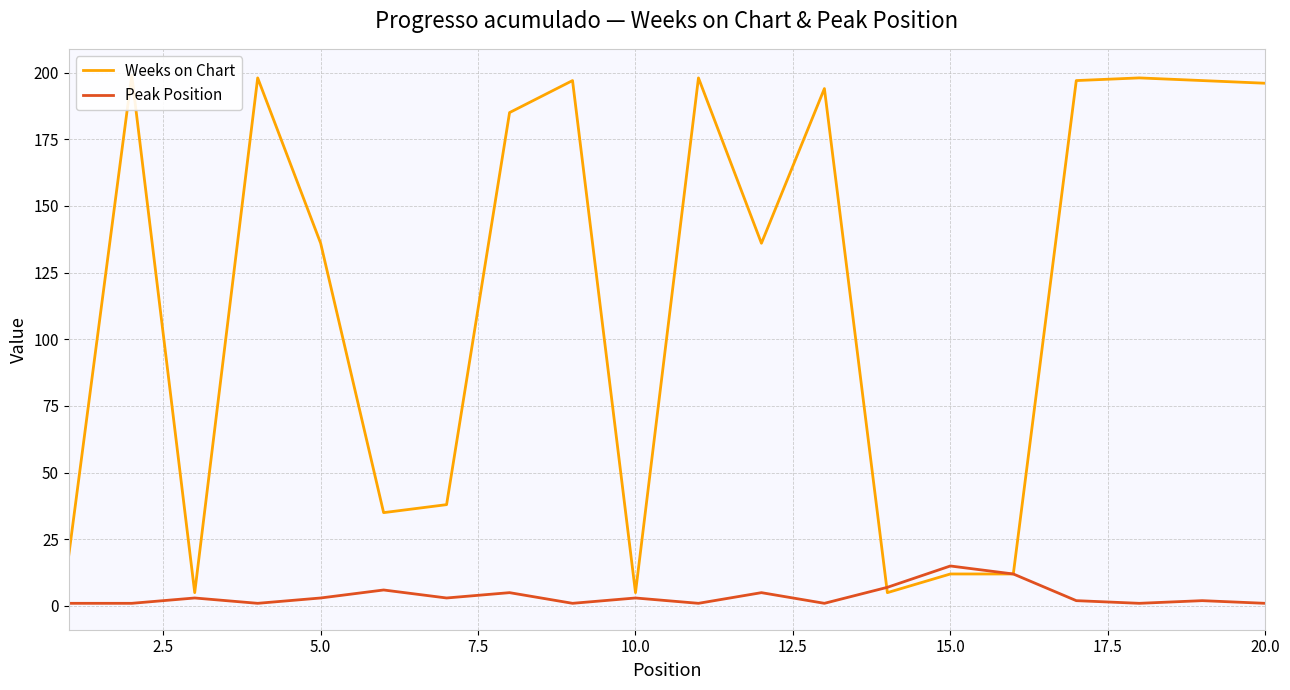

Rank the series at 12.5 from lowest to highest value.

Peak Position, Weeks on Chart